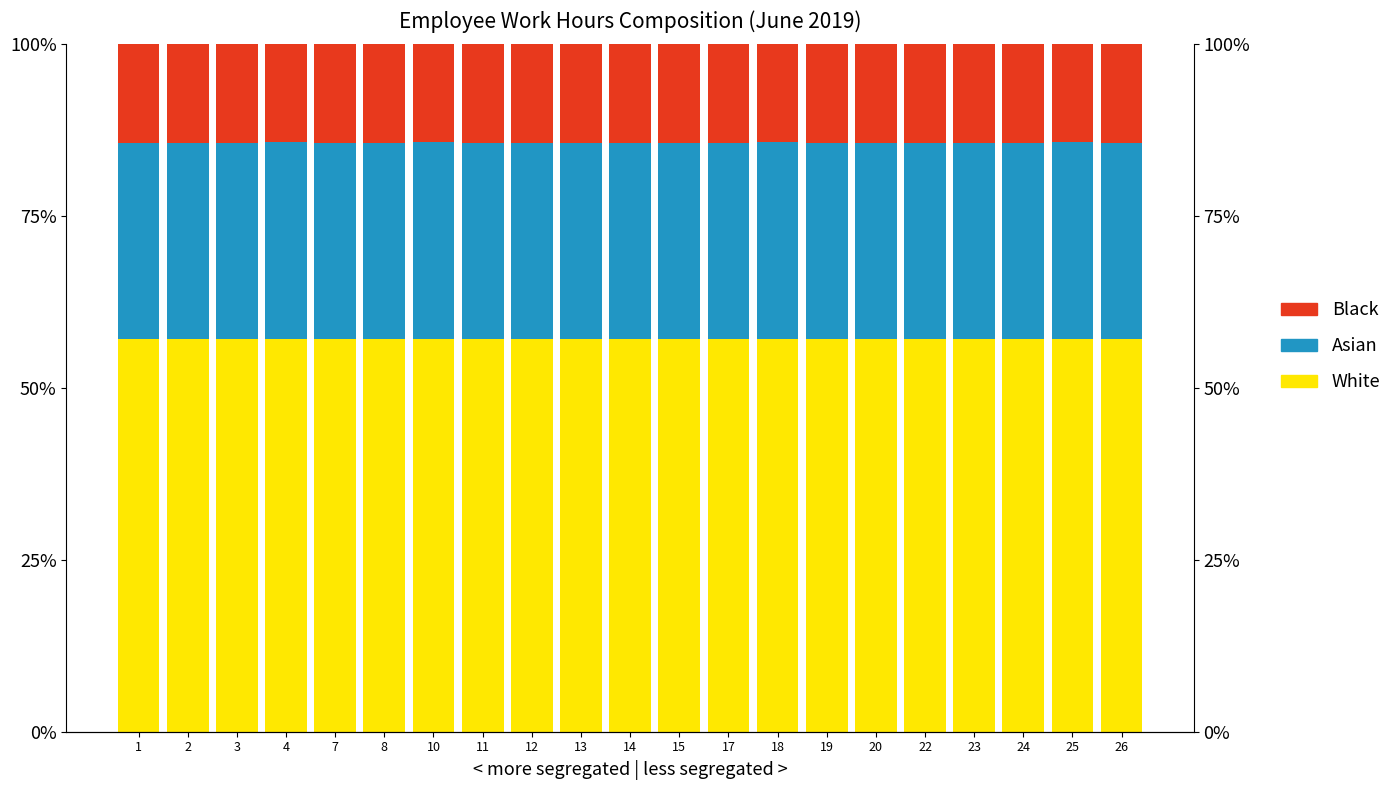

What are all the series names shown in the legend?

White, Asian, Black